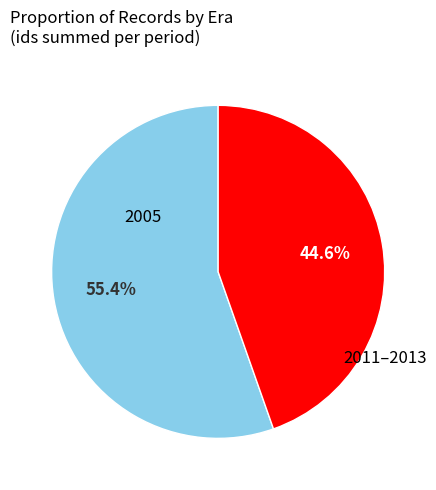

Is there a majority slice in this chart?

Yes